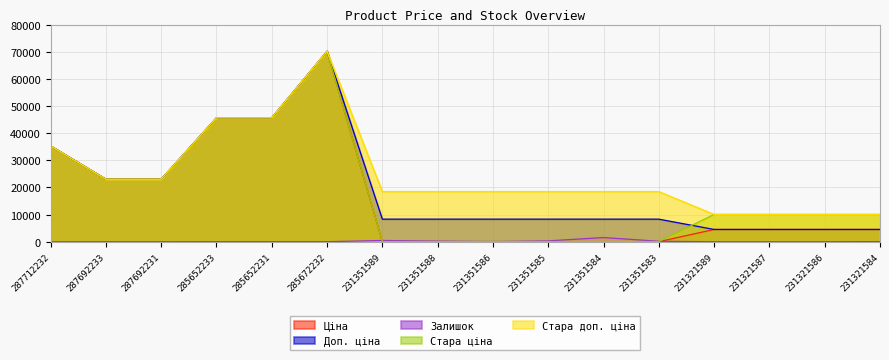

What is the maximum value shown in the chart?

70181.6